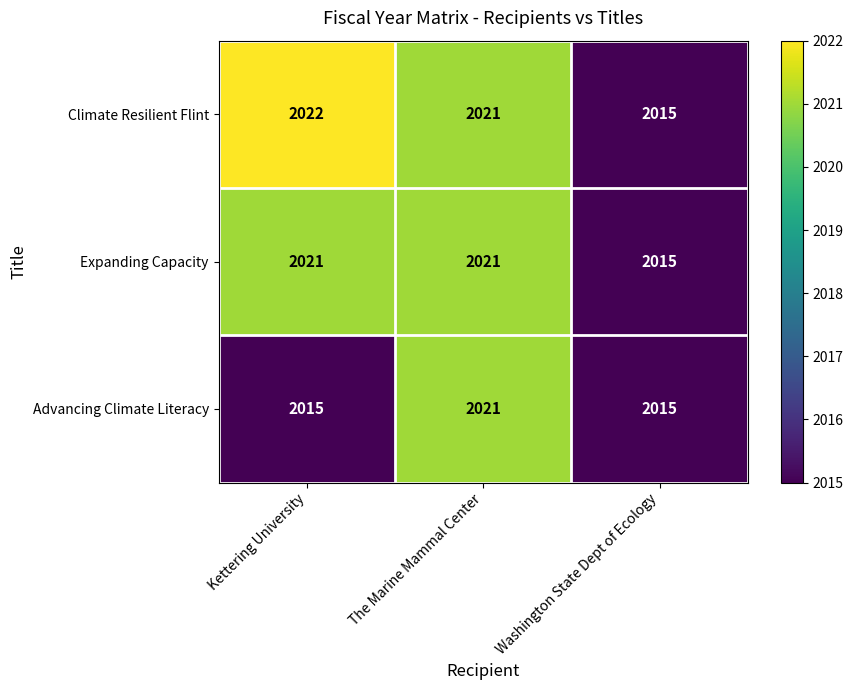

At which category is the sum across all series the highest?

The Marine Mammal Center